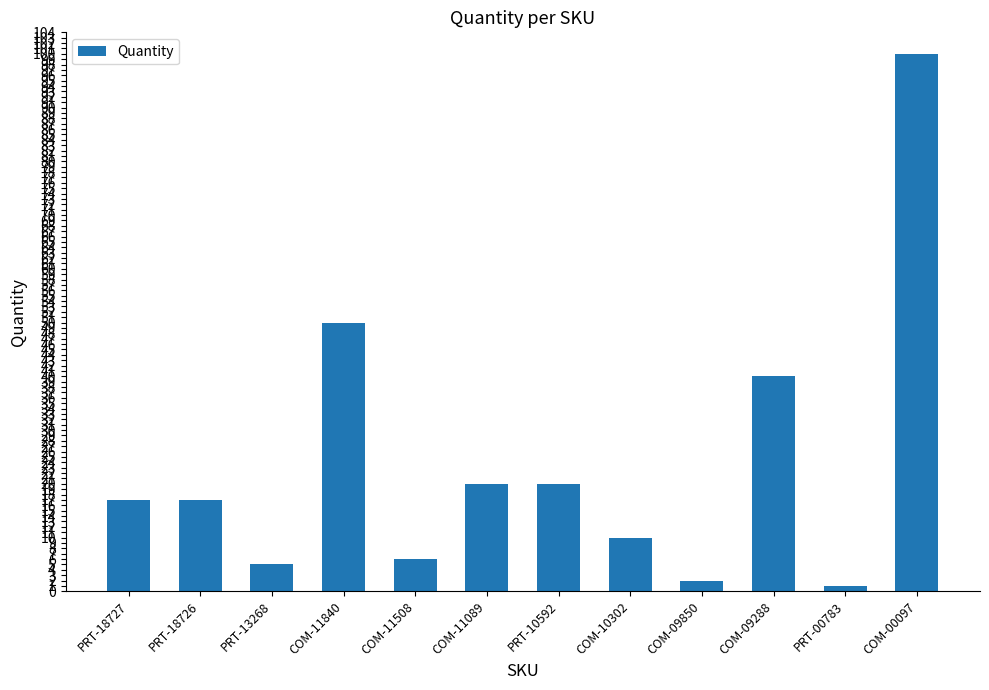

What is the change in value from PRT-18726 to COM-11508?

-11